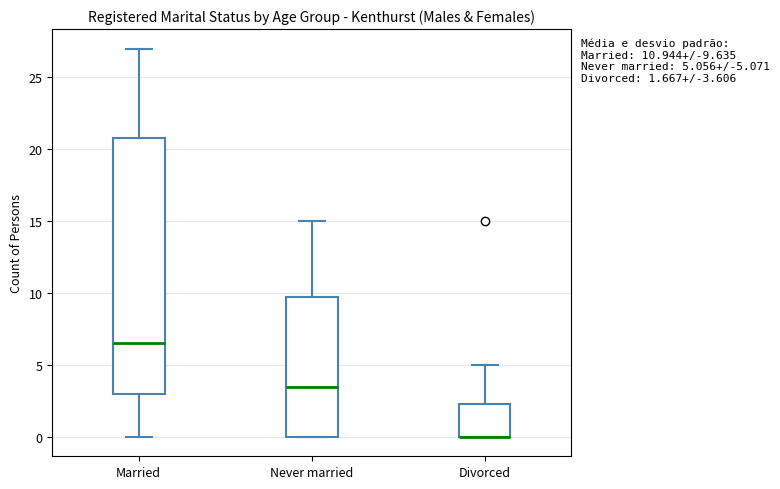

Comparing the boxes themselves (not the whiskers), which one is the tallest?

Married